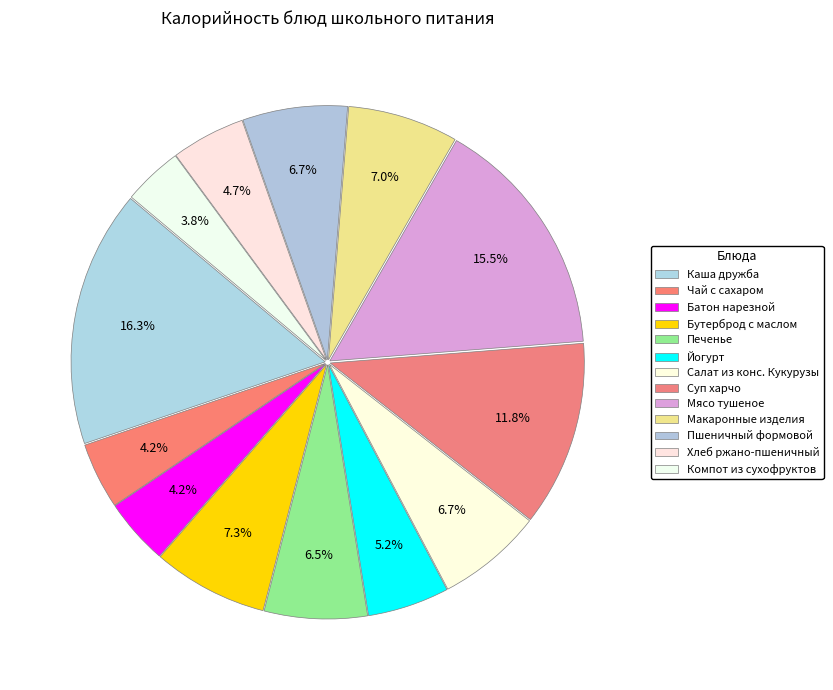

Approximately how many times larger is the value at Мясо тушеное compared to Компот из сухофруктов?

4.1